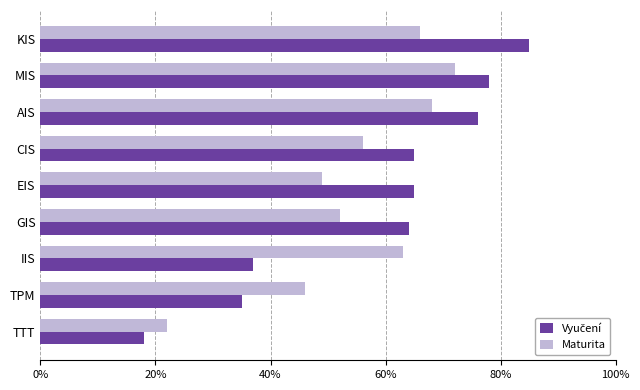

What is the sum of the Maturita values at GIS and TTT?

74